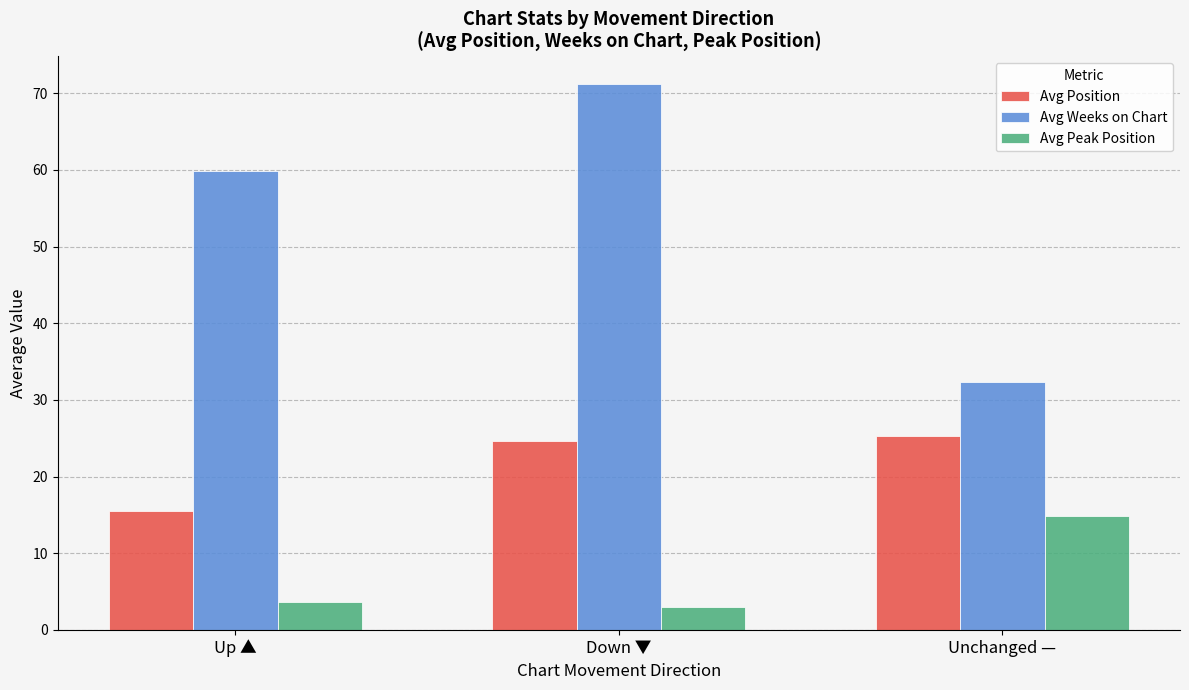

List the labels in order of Avg Peak Position value, largest first.

Unchanged —, Up ▲, Down ▼